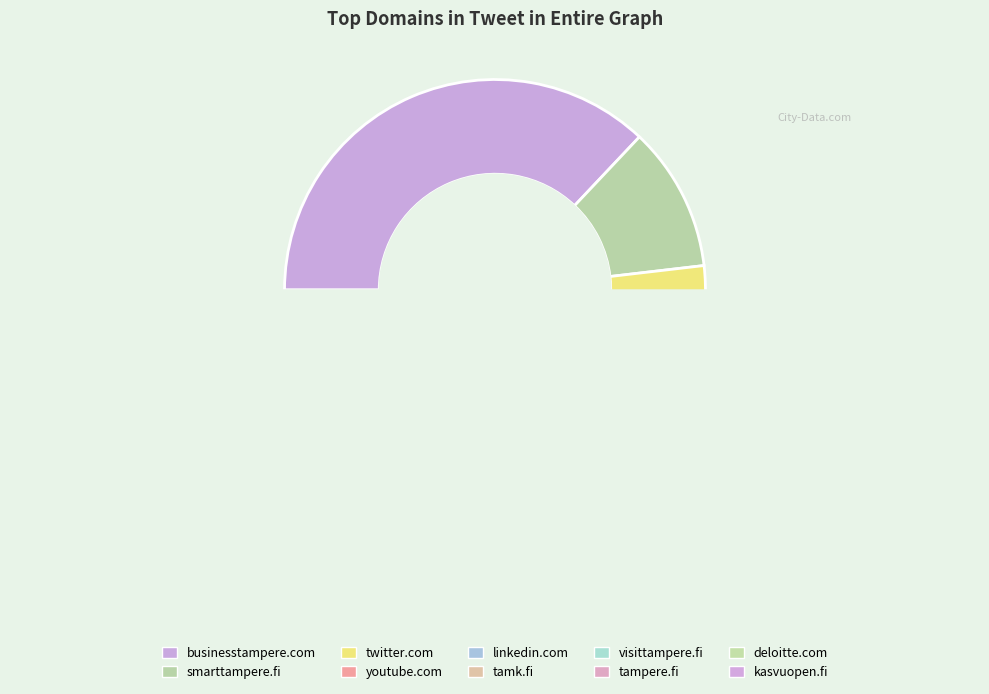

True or false: linkedin.com accounts for 1% of the total.

False